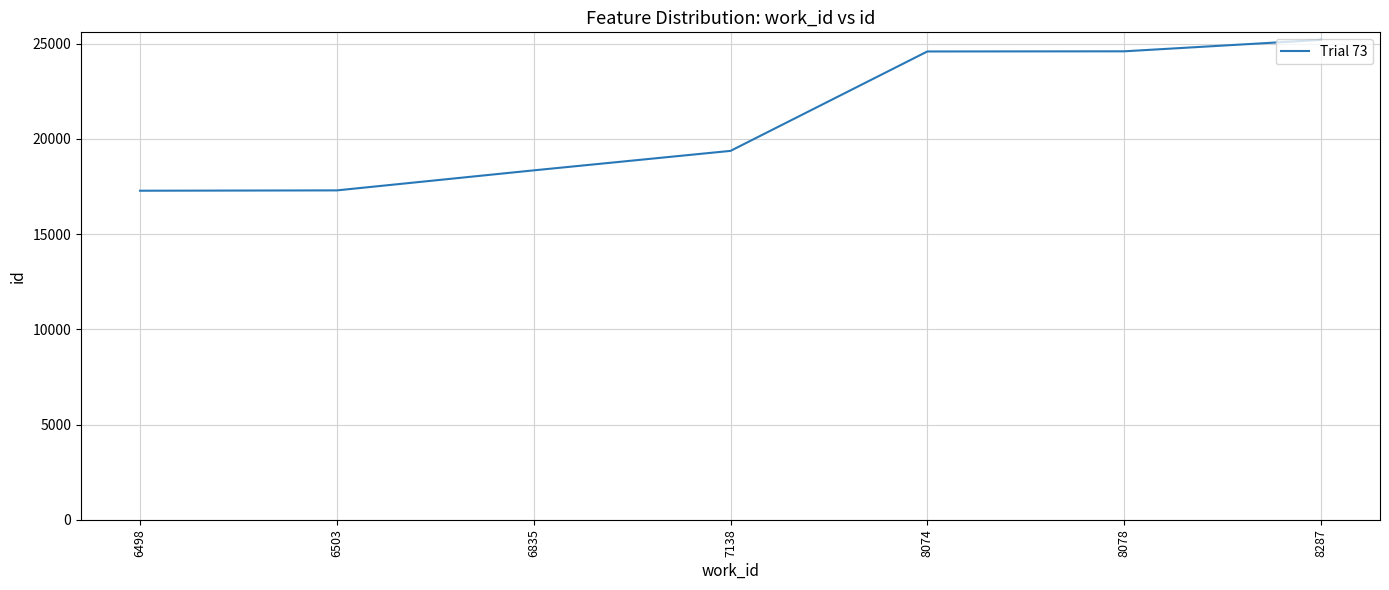

What is the smallest value displayed?

17282